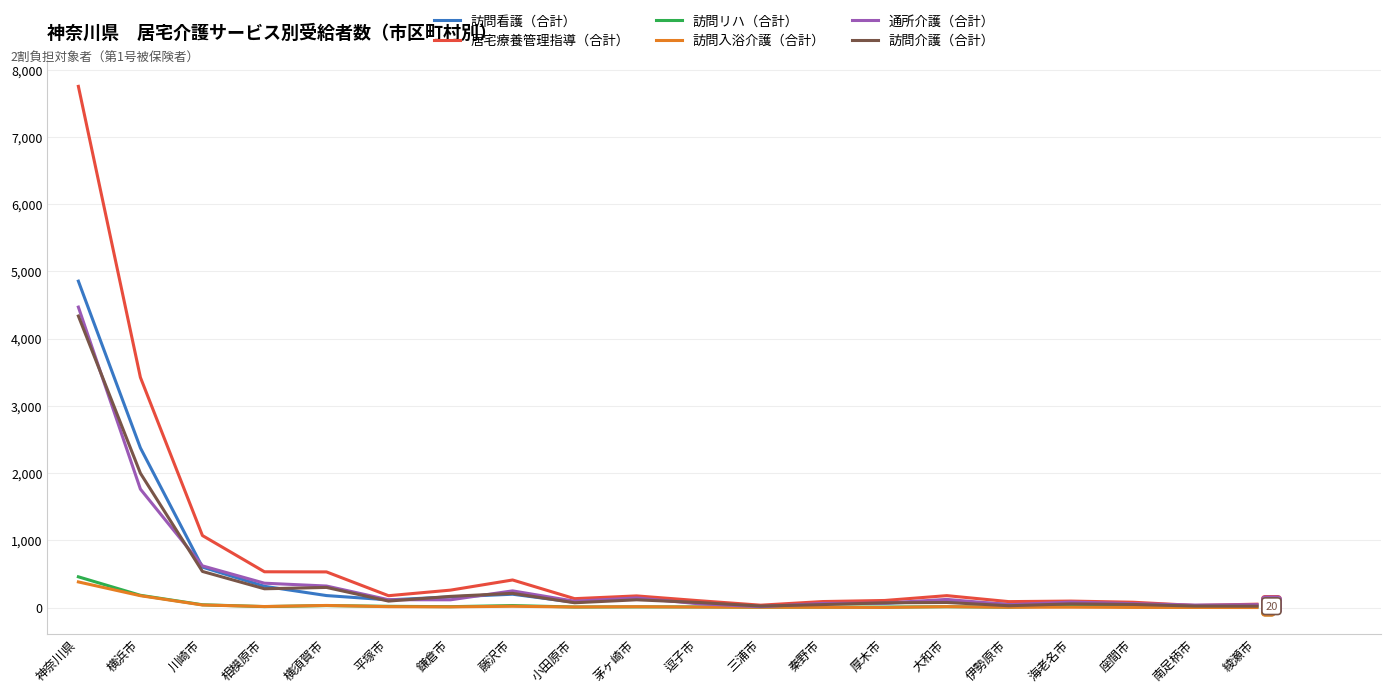

True or false: 訪問看護（合計） has more than 0 interior local peaks.

True